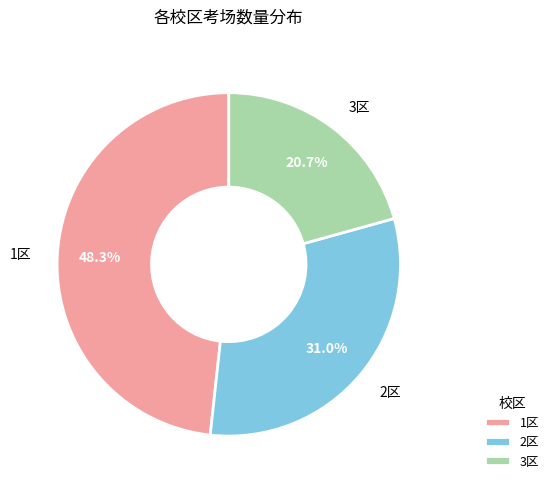

To the nearest percent, what is the combined percentage of 2区 and 1区?

79%